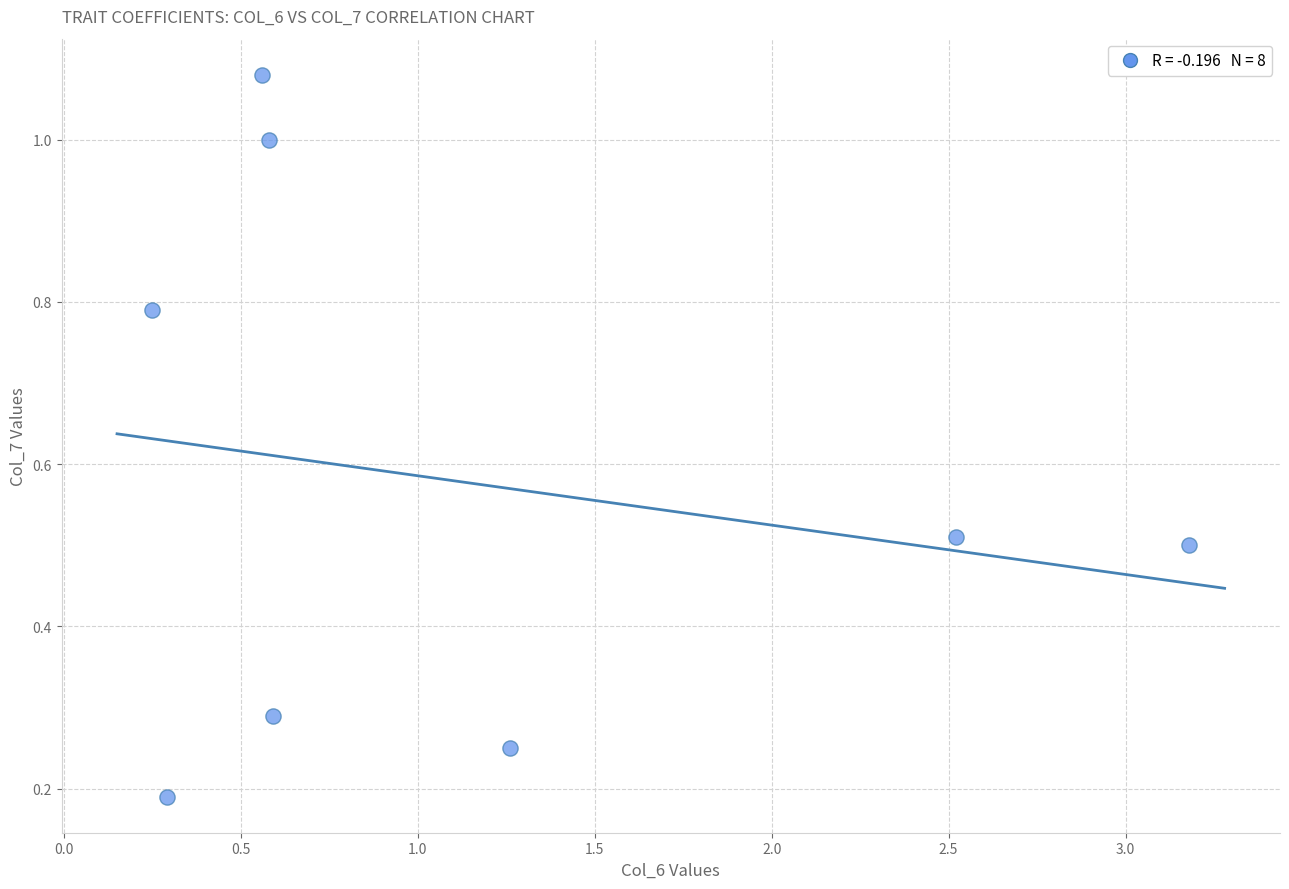

What is the range of Y values (max minus min)?

0.9